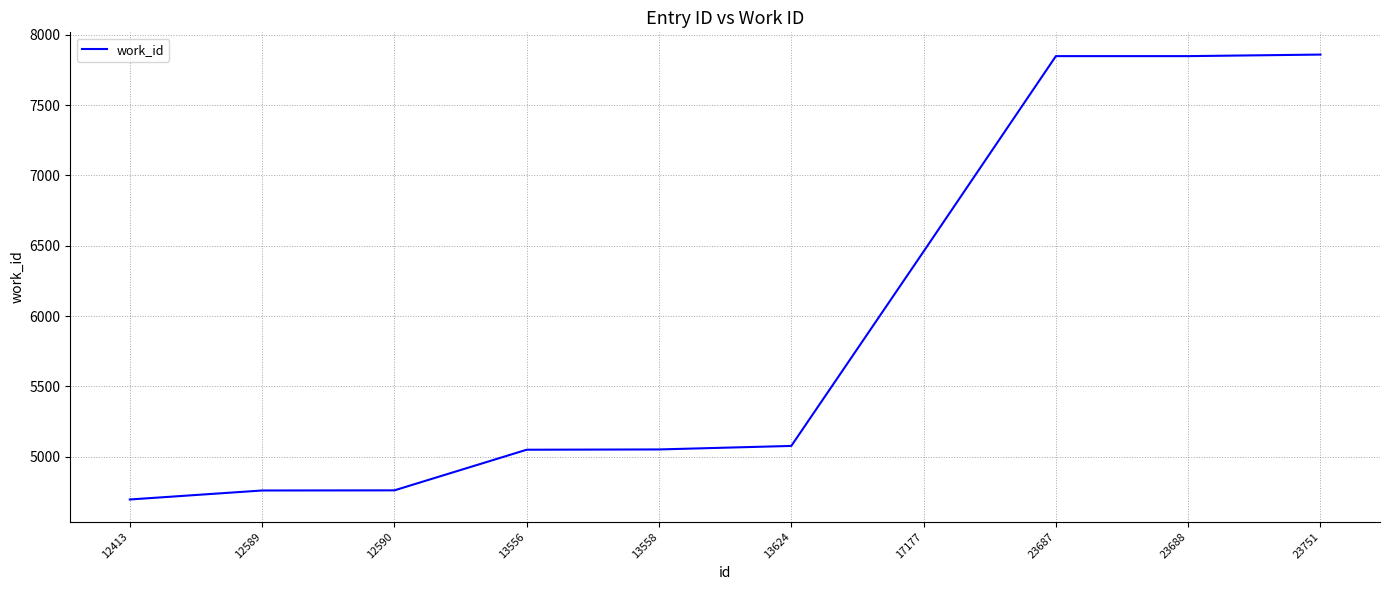

What is the greatest value displayed?

7860